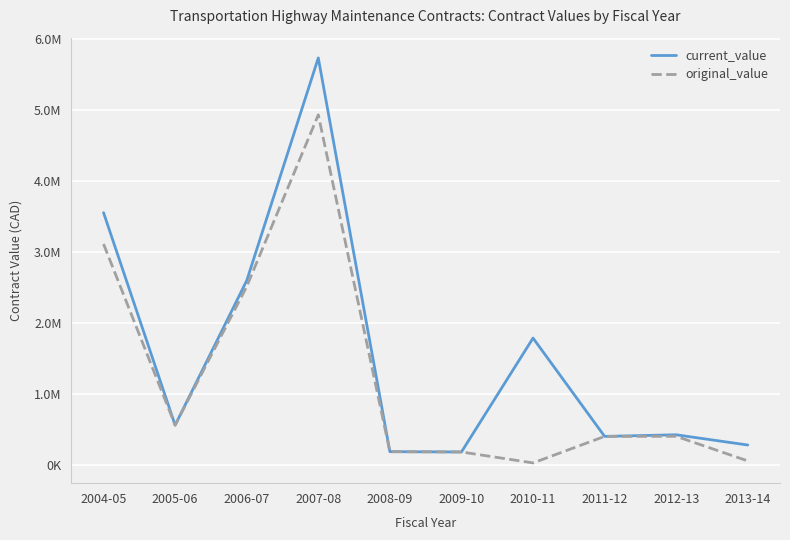

The original_value series shows 52820.0 at 2013-14. True or false?

True